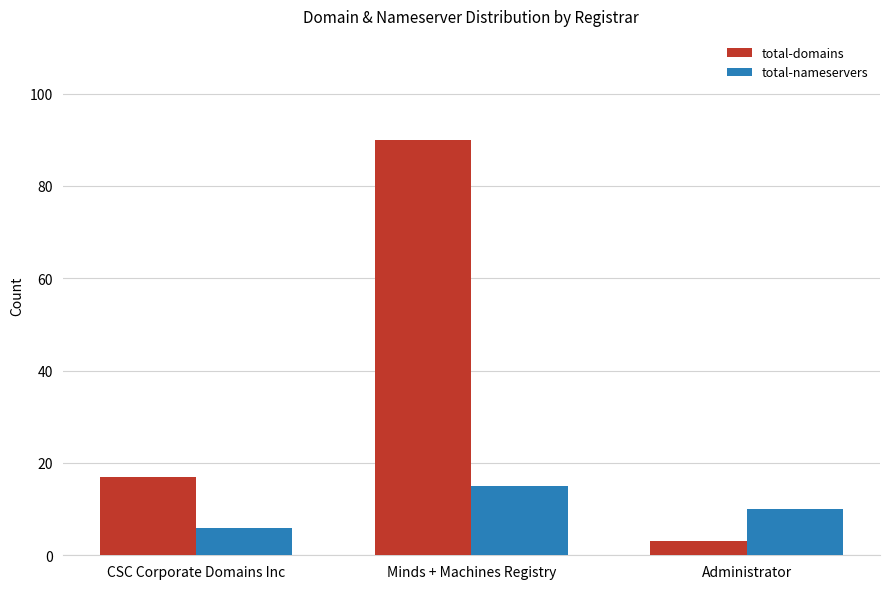

Is the value of total-nameservers at Administrator greater than the value of total-domains at CSC Corporate Domains Inc?

No